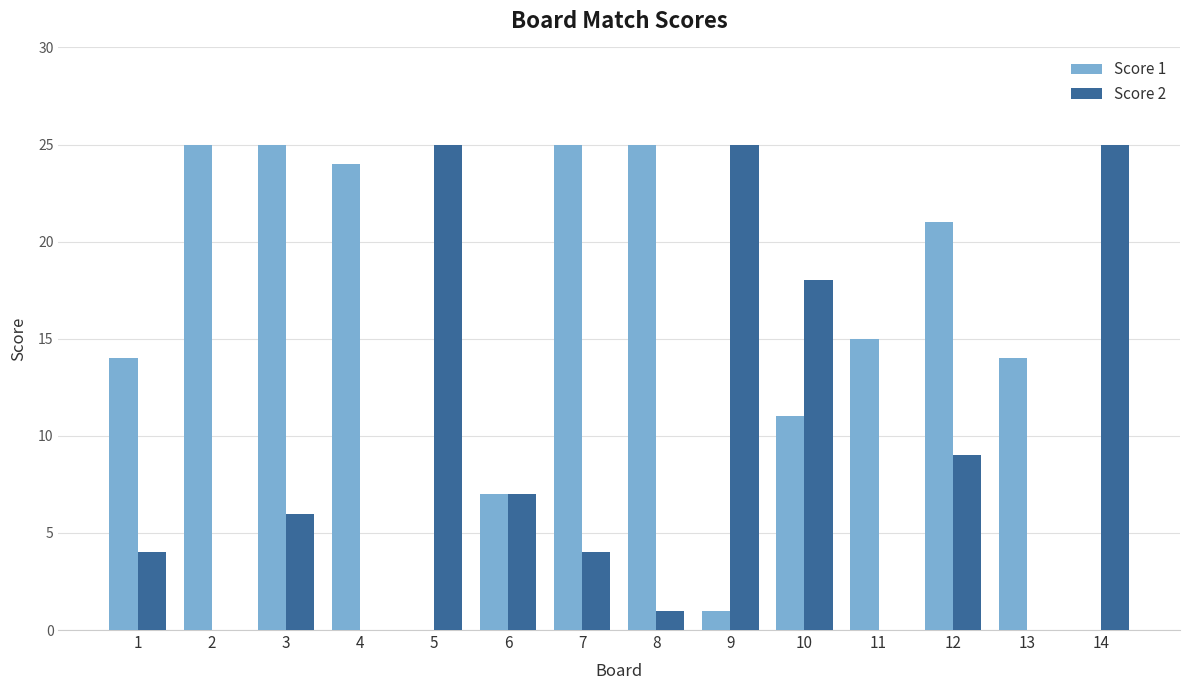

Which series has the largest total across all categories?

Score 1